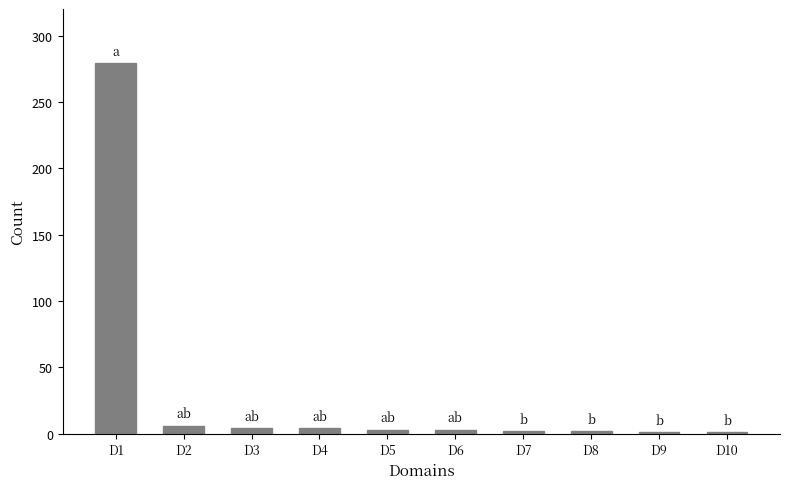

At which category does the chart reach its peak across all series?

D1